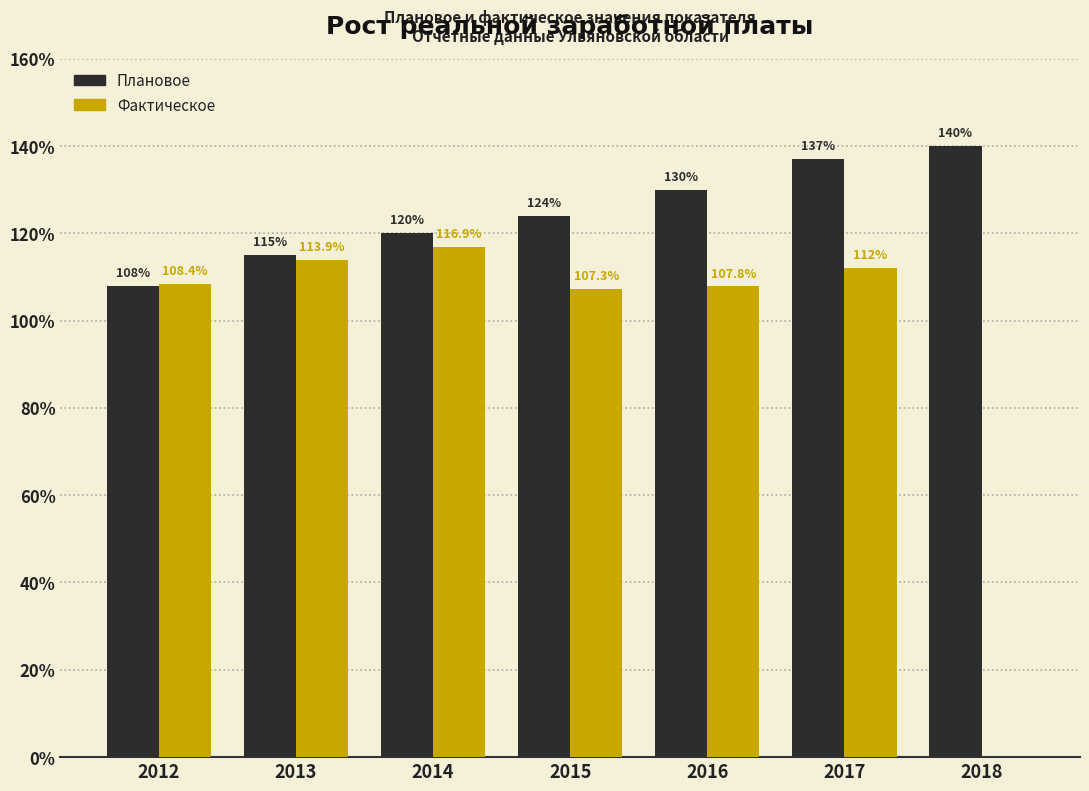

Read the Фактическое value at 2016.

107.8